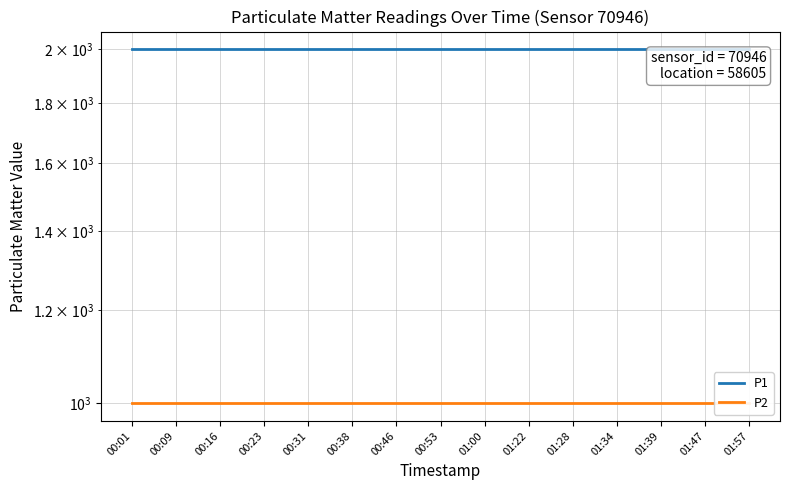

Is the value of P2 at 00:46 greater than the value of P1 at 00:01?

No